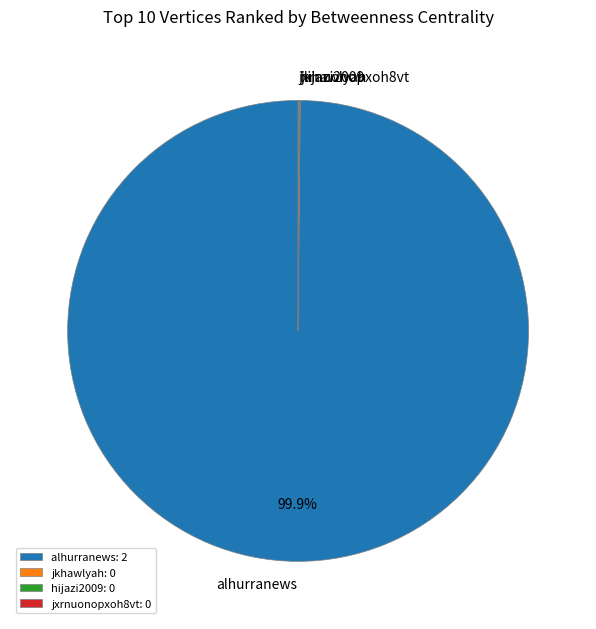

Is it true that alhurranews is 100% of the pie?

True